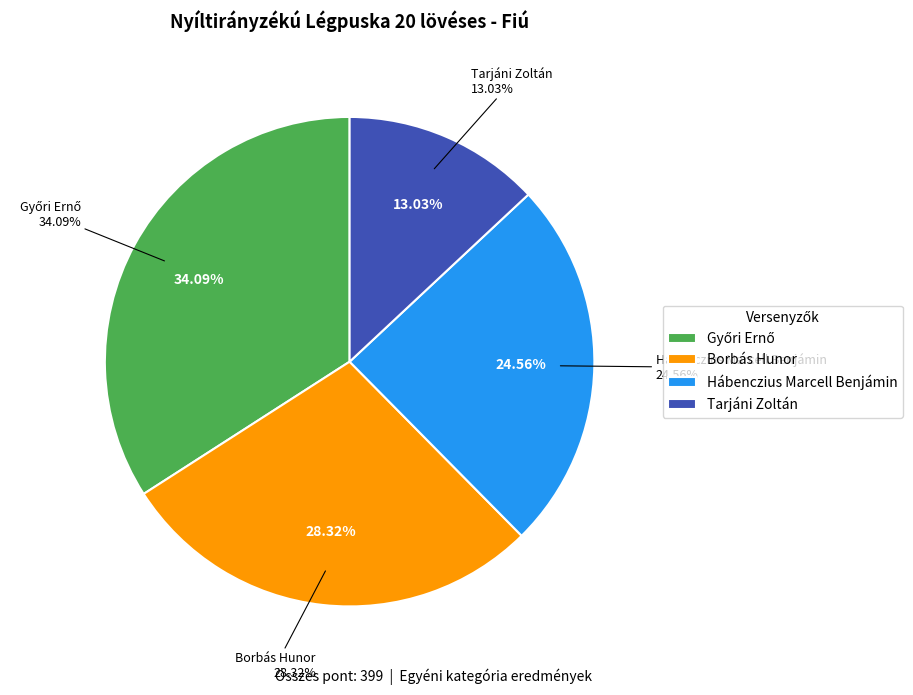

Is it true that Hábenczius Marcell Benjámin is 11% of the pie?

False